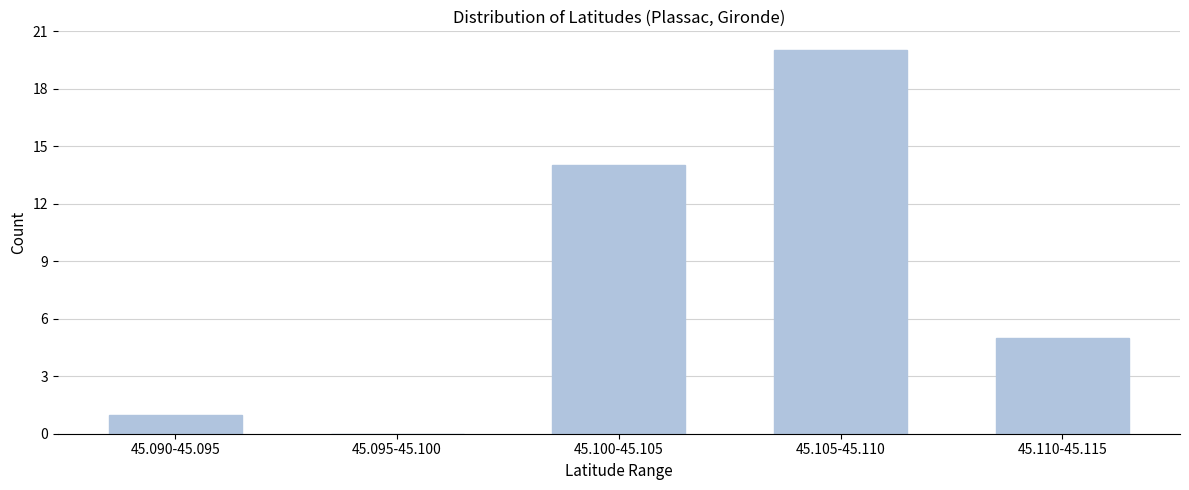

Reading right to left, list all the values displayed in this chart.

45.110-45.115=5	45.105-45.110=20	45.100-45.105=14	45.095-45.100=0	45.090-45.095=1